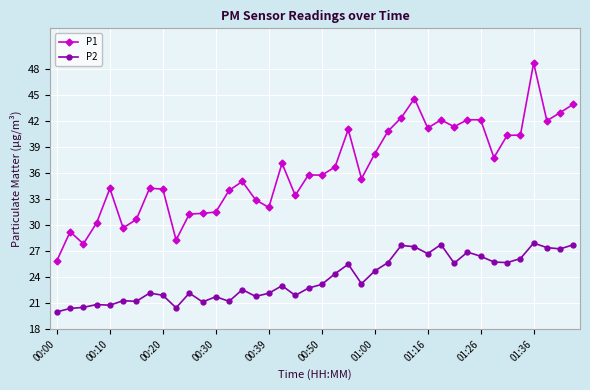

What is the average value of the P2 series?

23.8